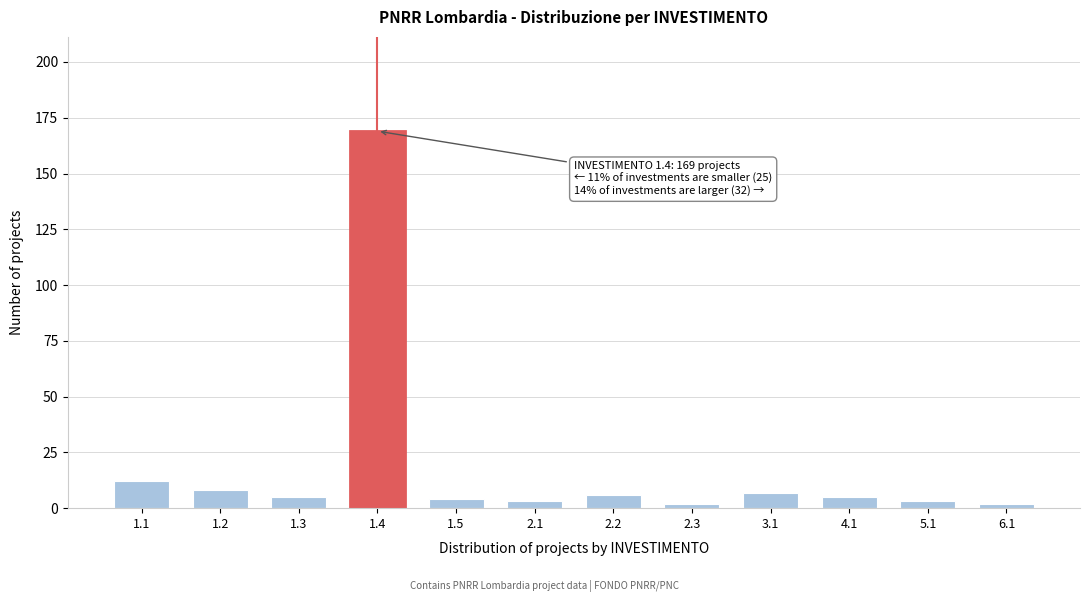

Reading left to right, list all the values displayed in this chart.

12	8	5	169	4	3	6	2	7	5	3	2